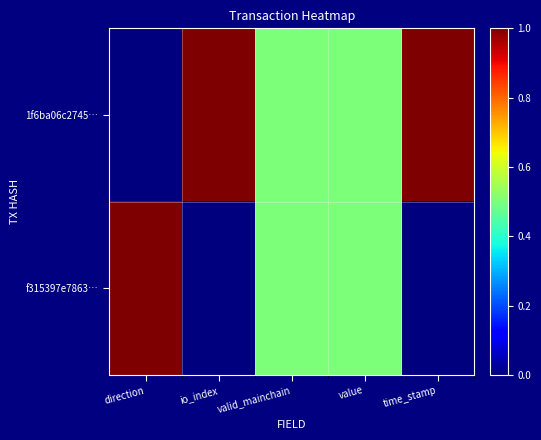

Reading right to left, list all the values displayed in this chart.

1f6ba06c2745…: time_stamp=1.0	value=0.5	valid_mainchain=0.5	io_index=1.0	direction=0.0
f315397e7863…: time_stamp=0.0	value=0.5	valid_mainchain=0.5	io_index=0.0	direction=1.0